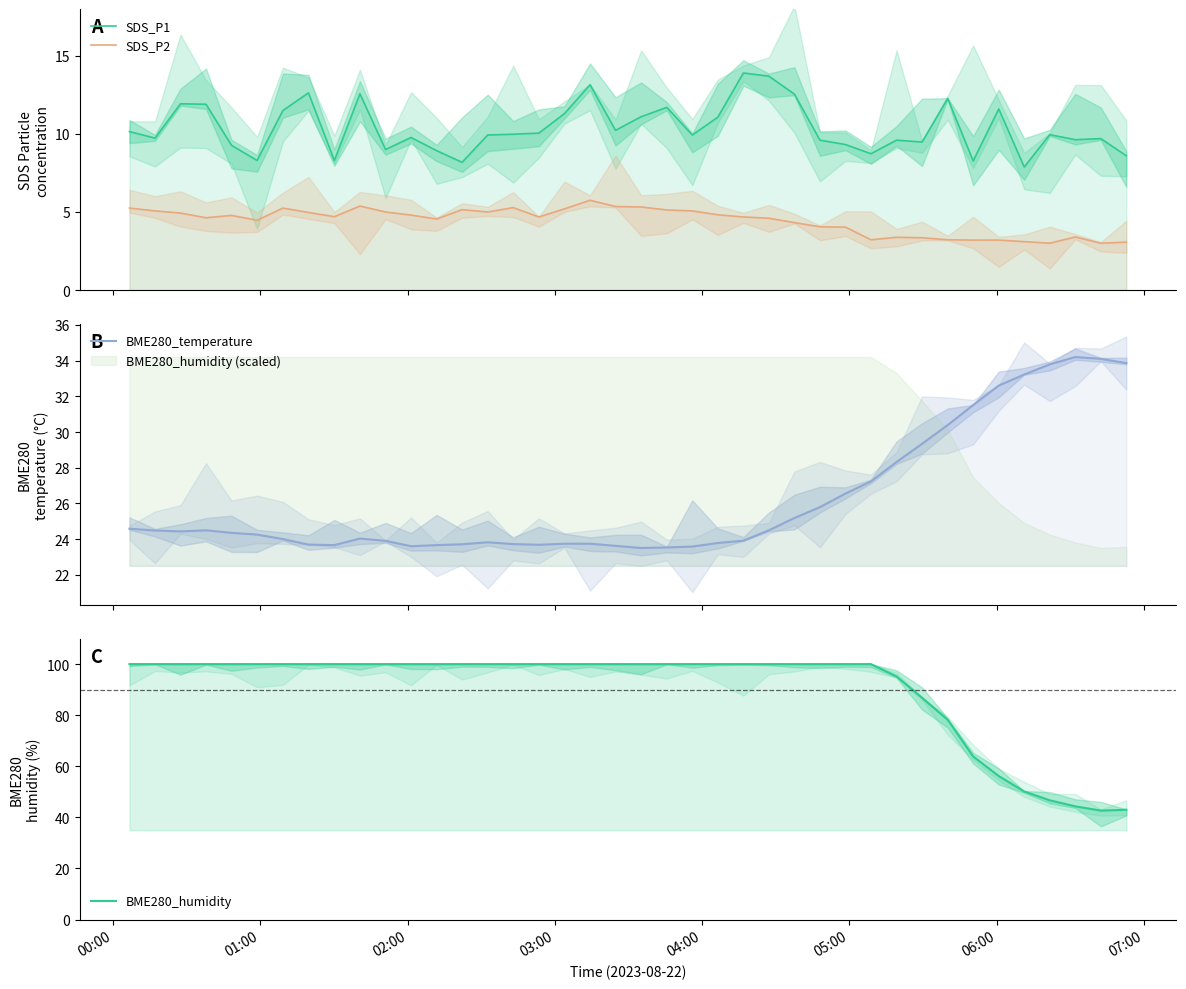

What is the lowest value of the BME280_humidity series?

42.7